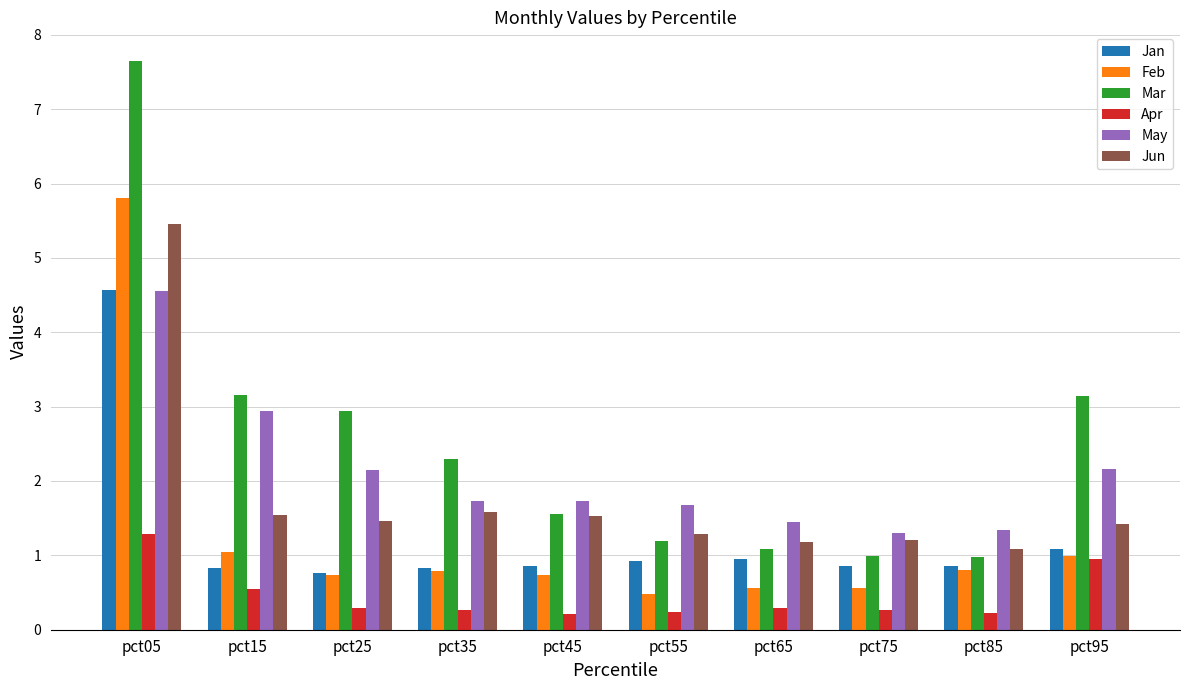

The value of Jan at pct75 is 0.9. True or false?

True